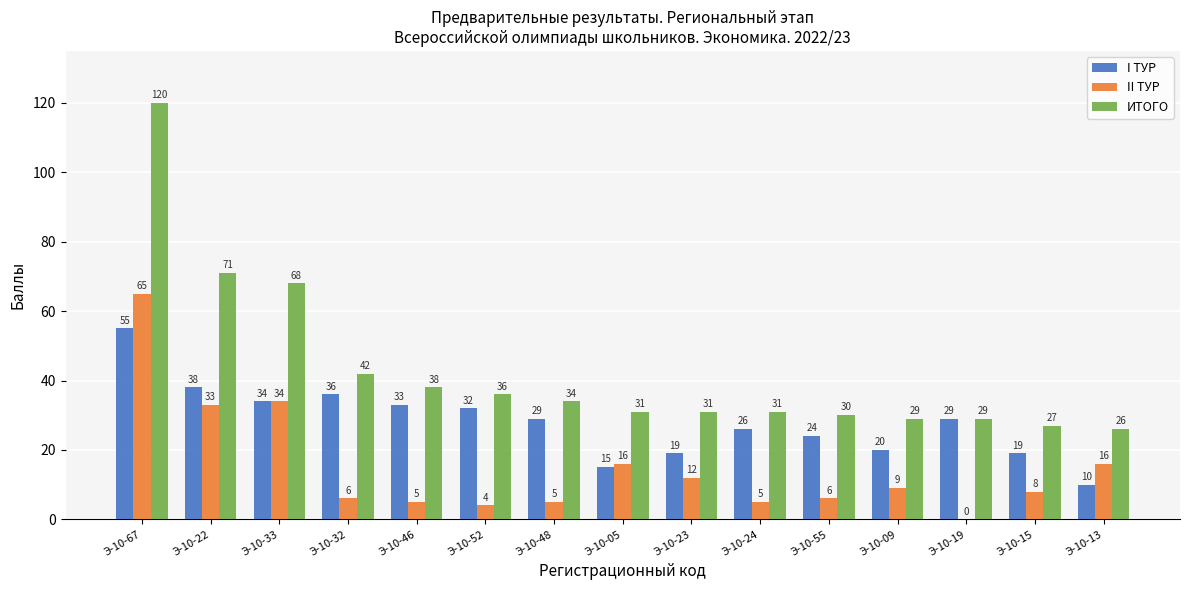

What are all the series names shown in the legend?

I ТУР, II ТУР, ИТОГО